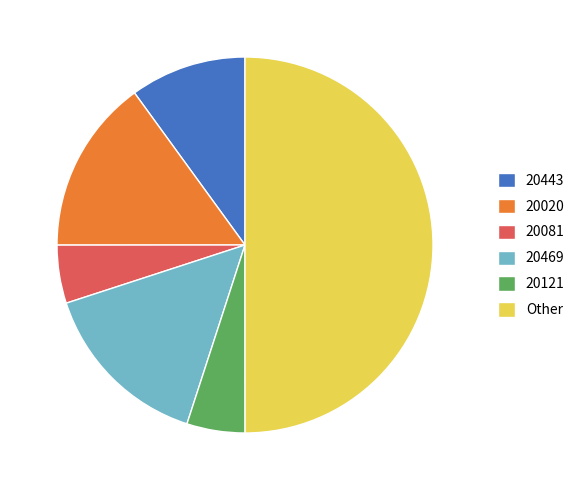

True or false: Other accounts for 41% of the total.

False